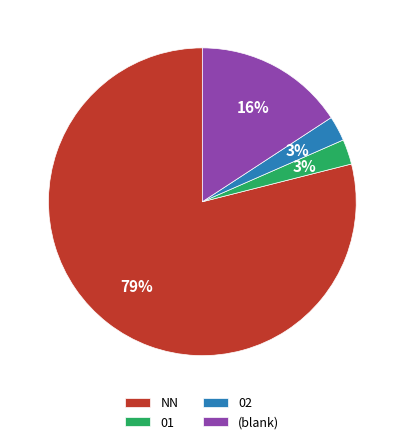

Which slice is the largest?

NN